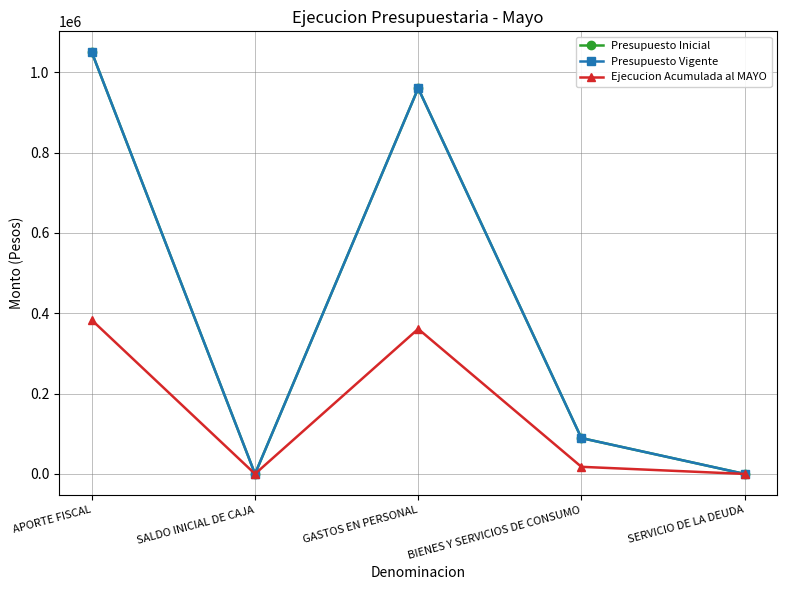

Does the chart have visible grid lines?

Yes